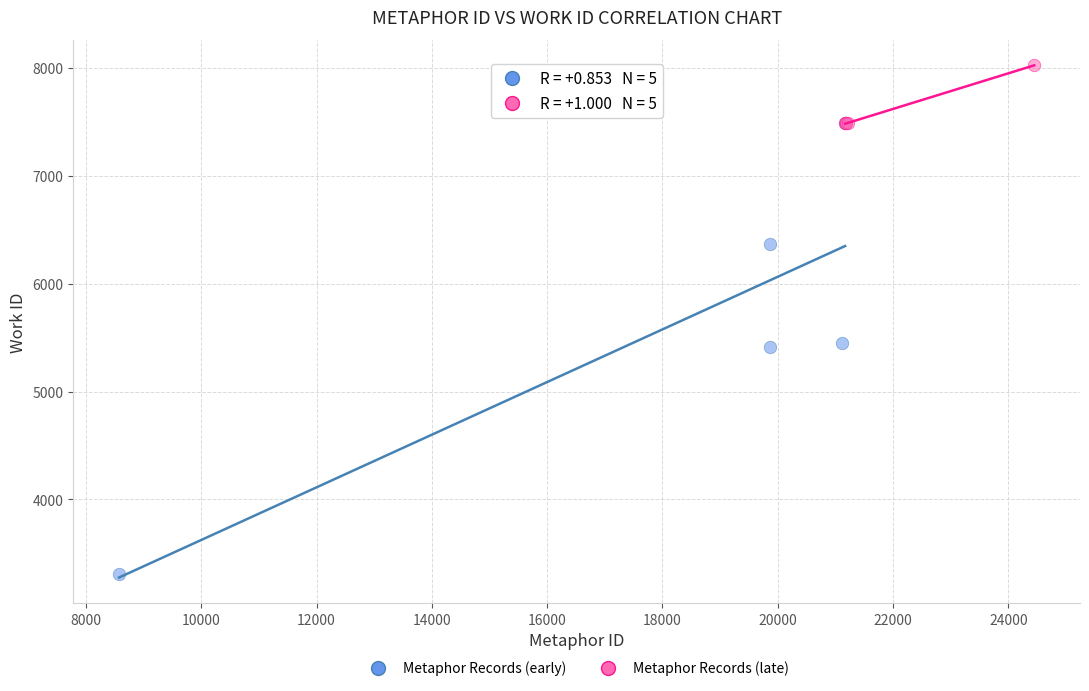

Which series contains the highest Y value?

Metaphor Records (late)